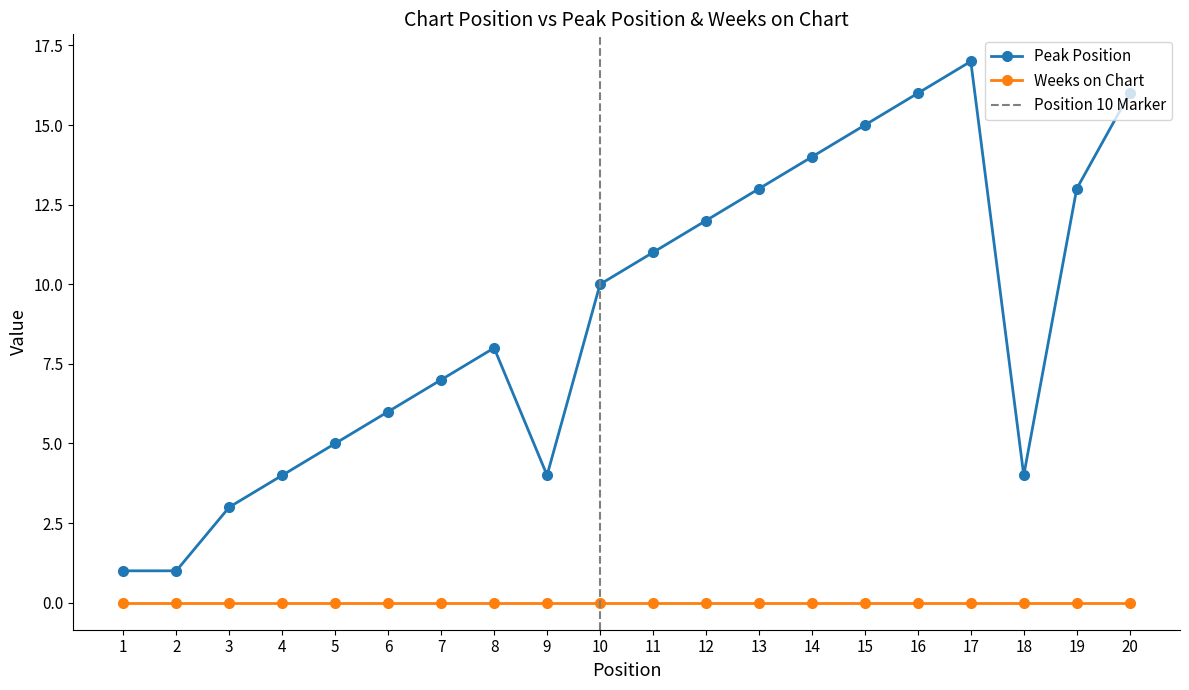

How many categories are shown in the chart?

20